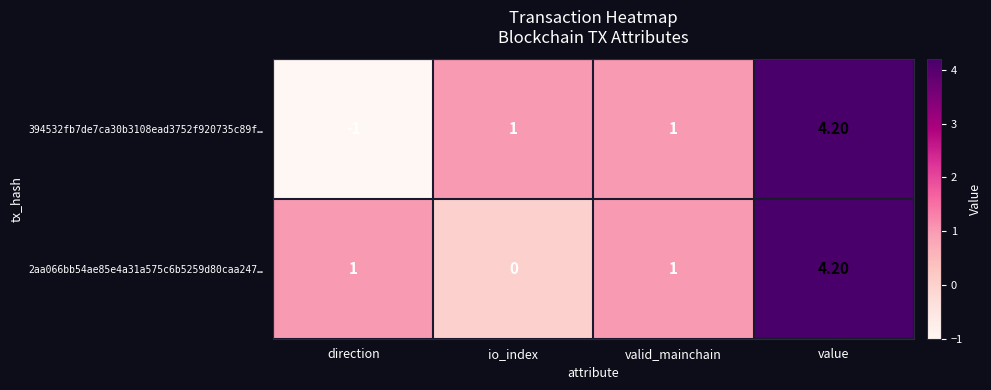

What is the difference between the maximum and minimum values in the 2aa066bb54ae85e4a31a575c6b5259d80caa247… series?

4.2